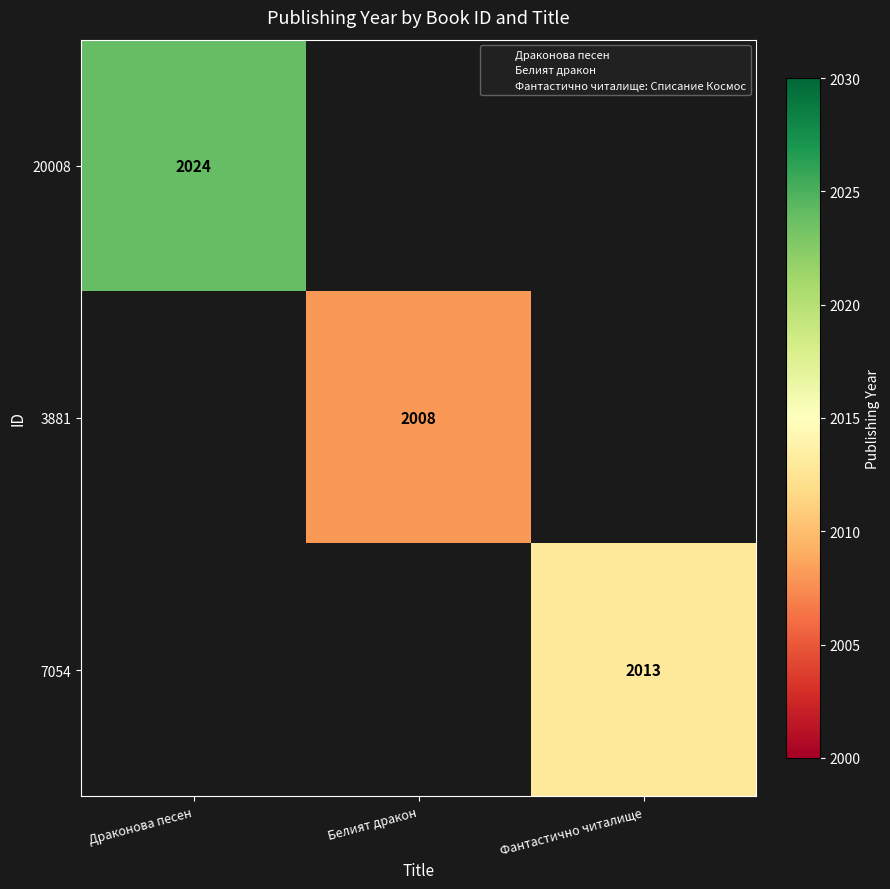

What is the maximum value for 20008?

2024.0